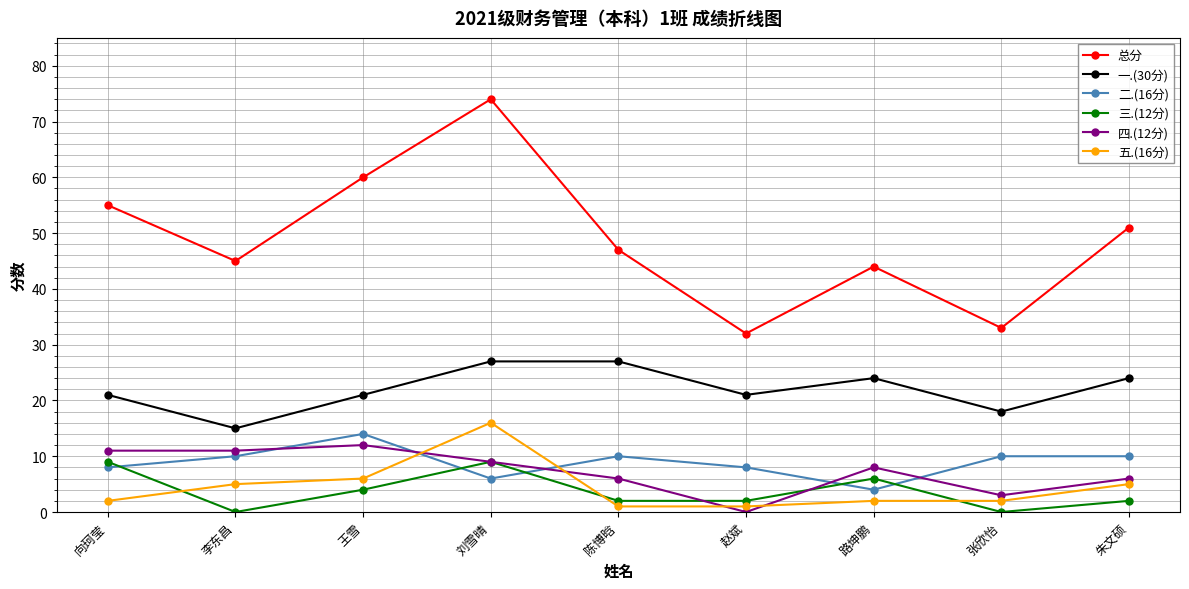

How many intersections are there between 三.(12分) and 五.(16分)?

3